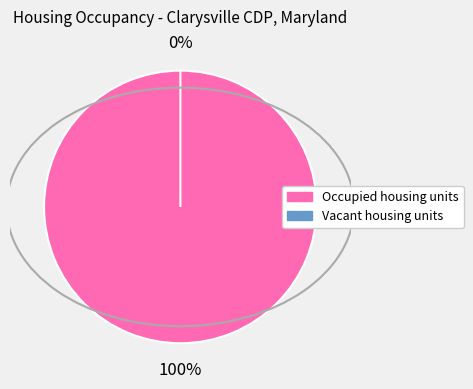

To the nearest percent, what is the difference between the largest and smallest slice percentages?

100%